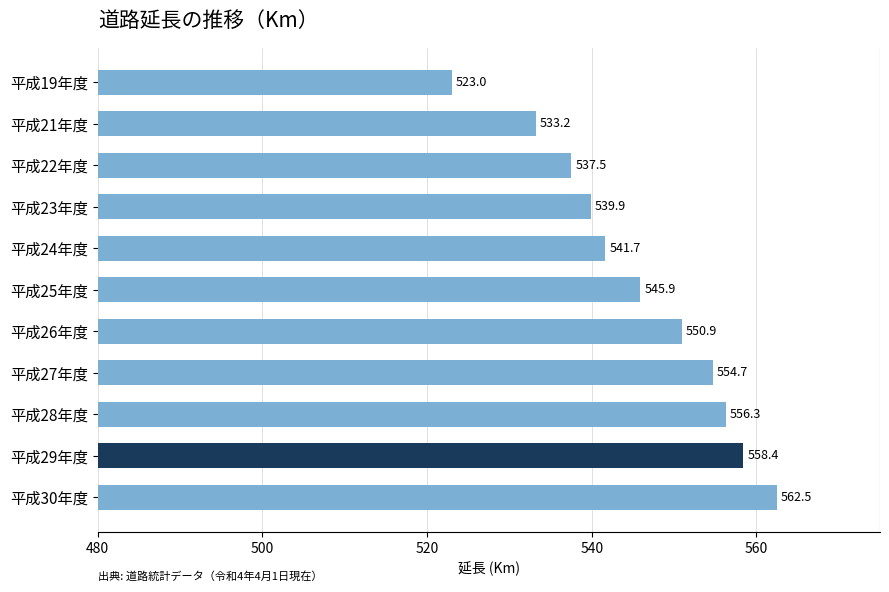

At which category does the chart reach its minimum across all series?

平成19年度